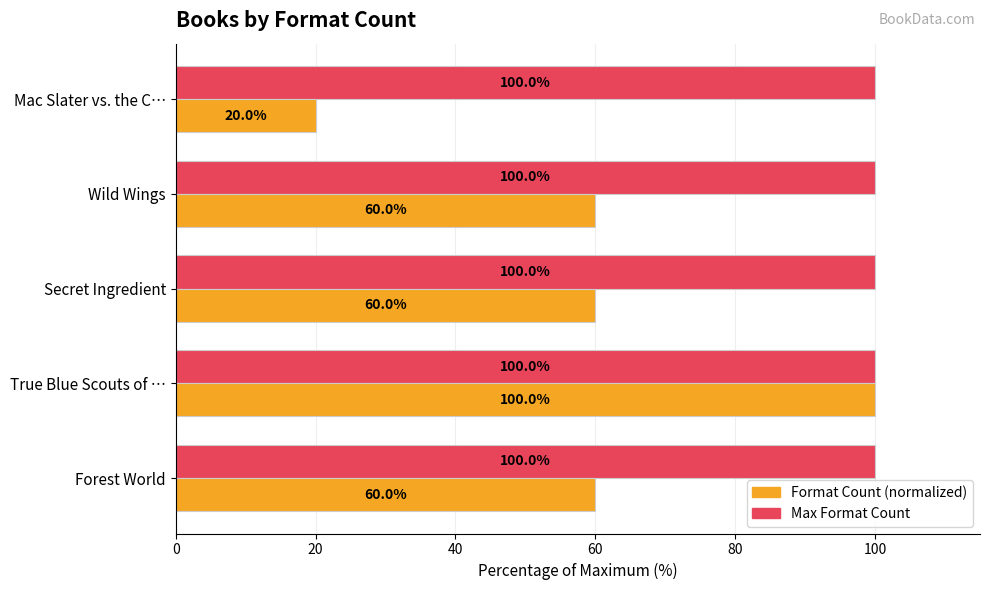

What is the spread (max minus min) of values at Forest World?

40